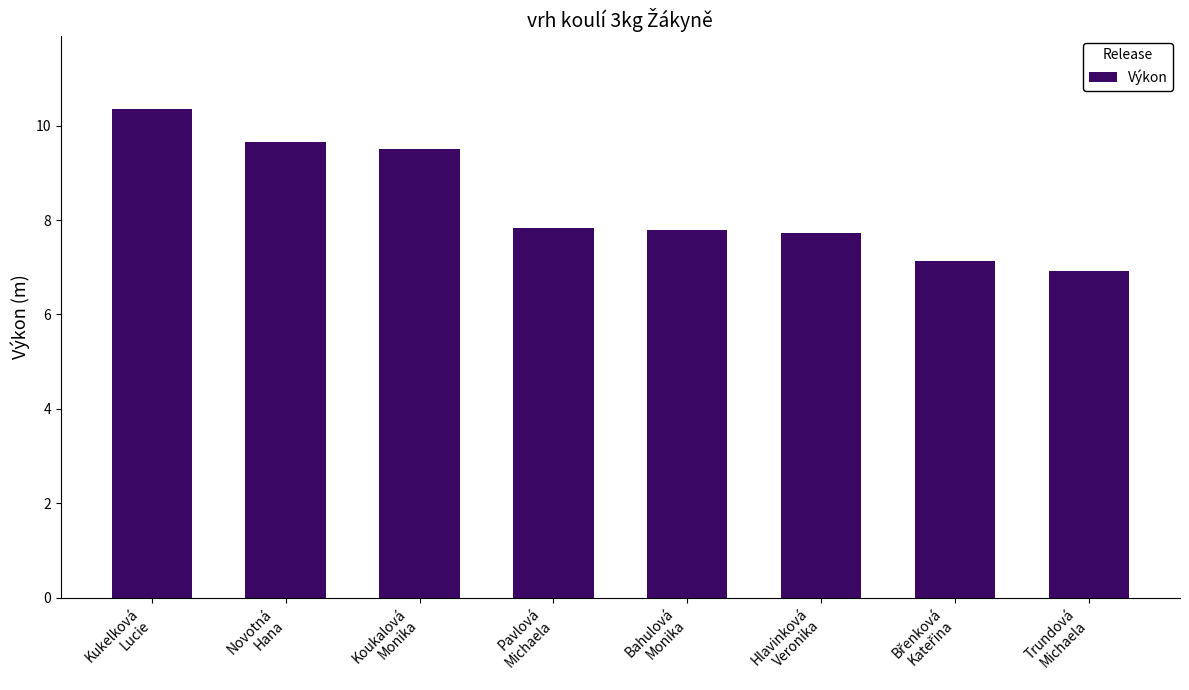

What is the difference between the second highest and second lowest values?

2.5